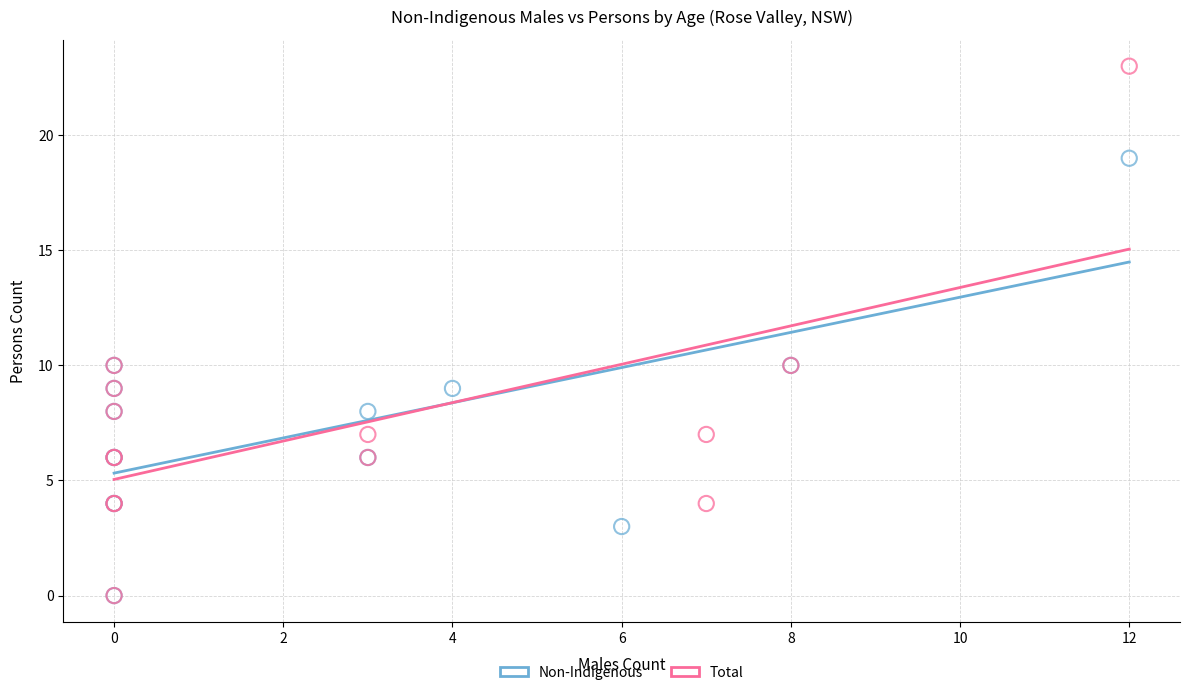

Which series reaches the maximum Y coordinate?

Total